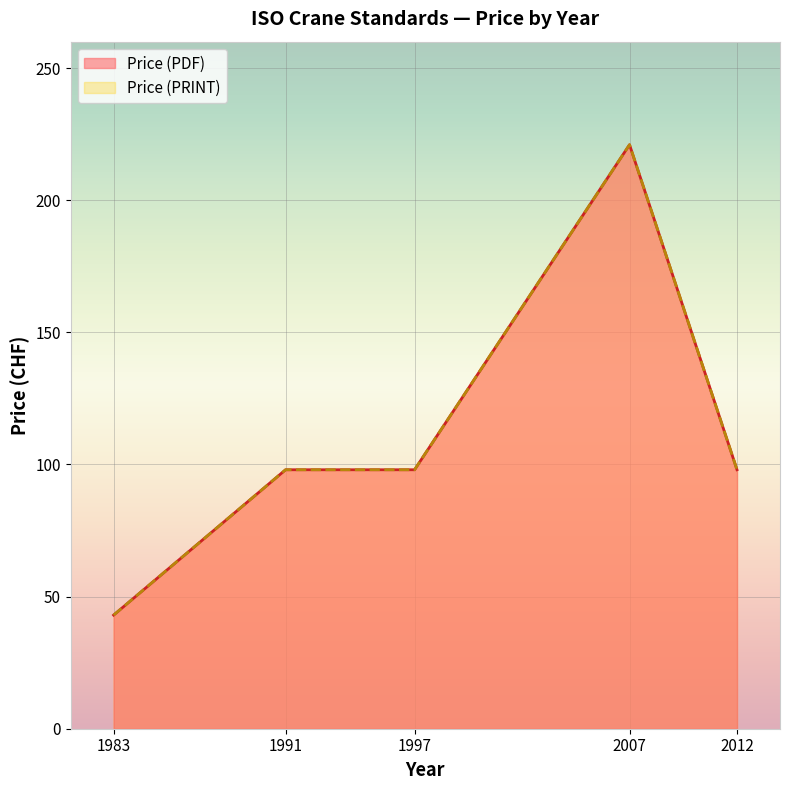

Between 2007 and 2012, which is larger?

2007